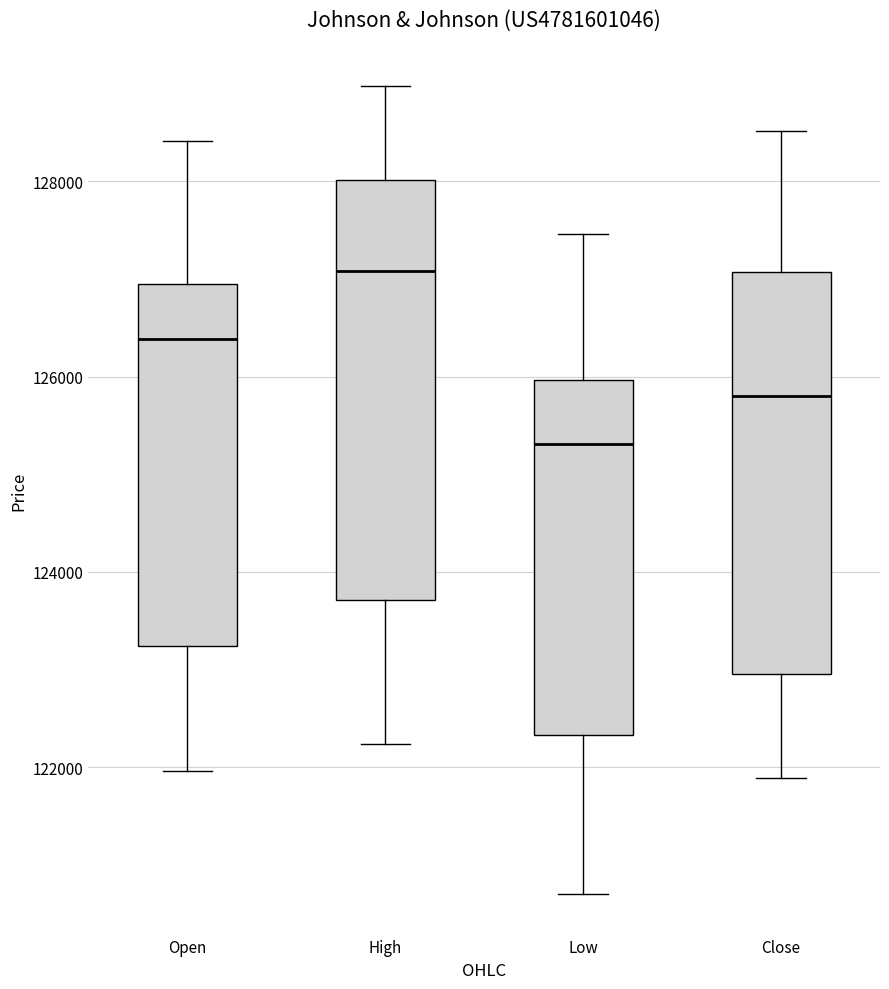

Reading left to right, transcribe this box plot: for each box, give where its median line is, the range the box spans, and where its two whiskers end, as read against the y-axis. The values are not printed on the chart, so give them approximately, as read against the axis.

Open: median 126400, box 123200 to 127000, whiskers 122000 to 128400
High: median 127000, box 123800 to 128000, whiskers 122200 to 129000
Low: median 125400, box 122400 to 126000, whiskers 120600 to 127400
Close: median 125800, box 123000 to 127000, whiskers 121800 to 128600